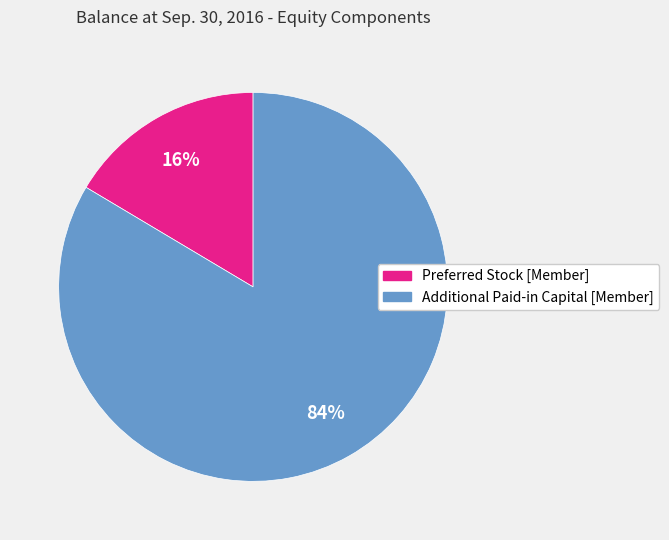

Between Additional Paid-in Capital [Member] and Preferred Stock [Member], which is larger?

Additional Paid-in Capital [Member]